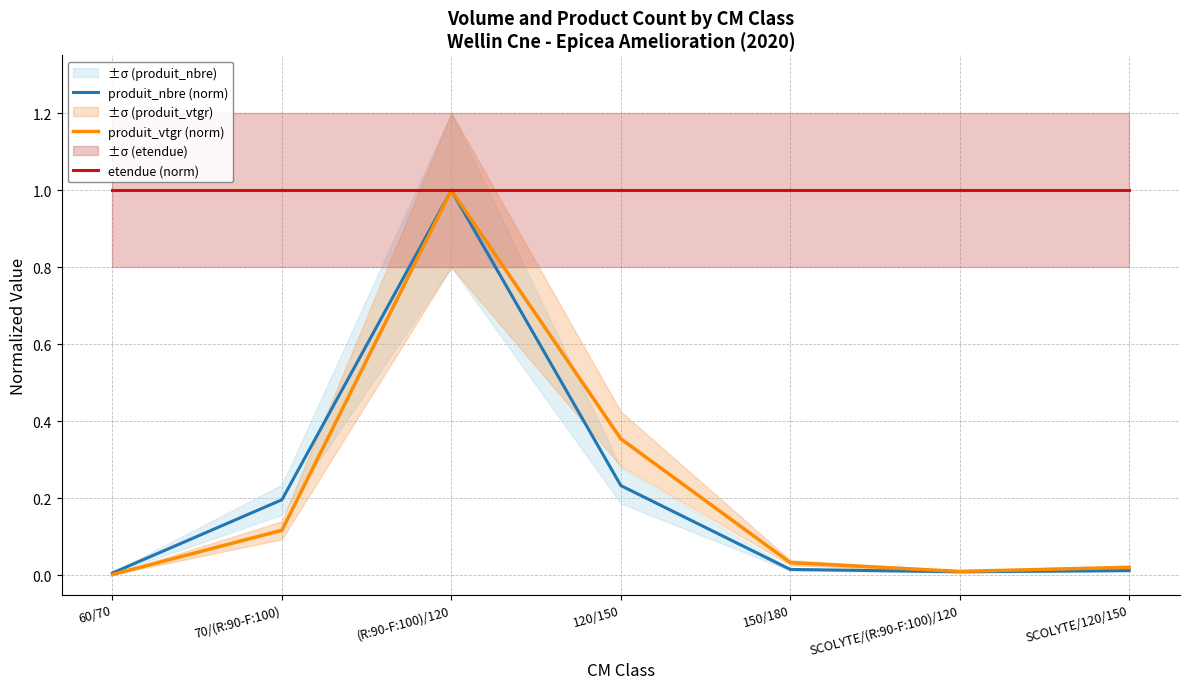

How many categories are shown in the chart?

7